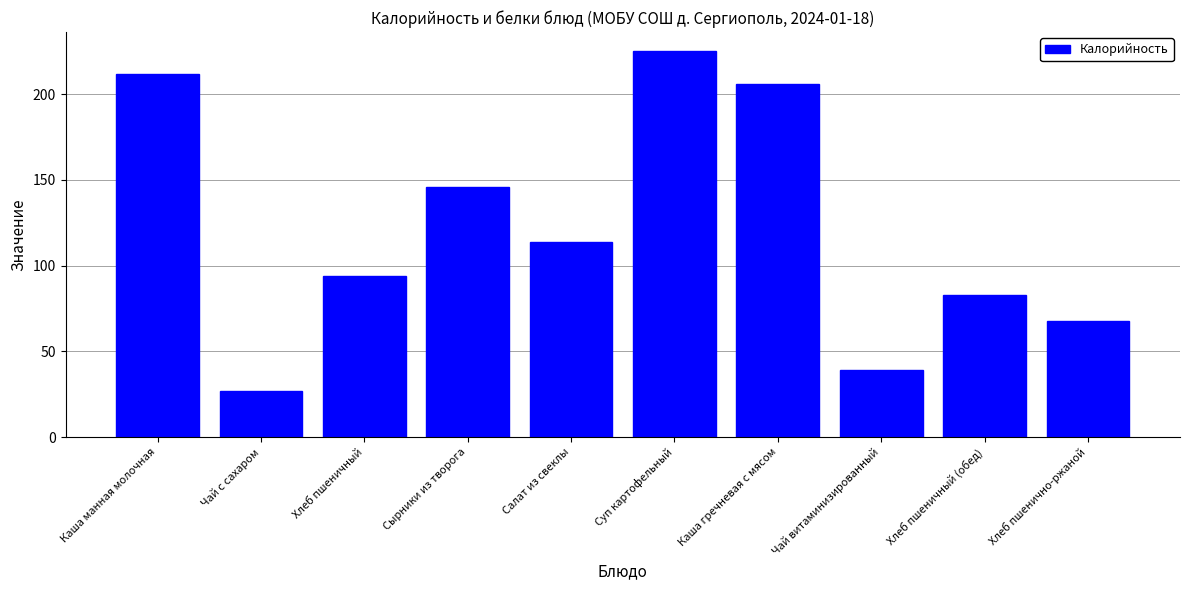

What is the value of the 4th bar from the left?

146